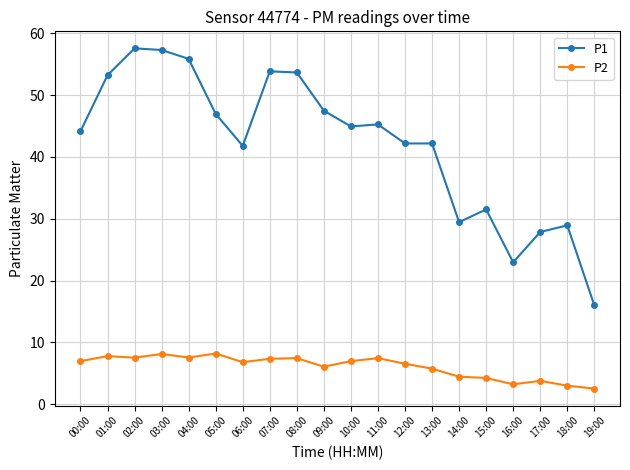

What is the minimum value shown in the chart?

2.5